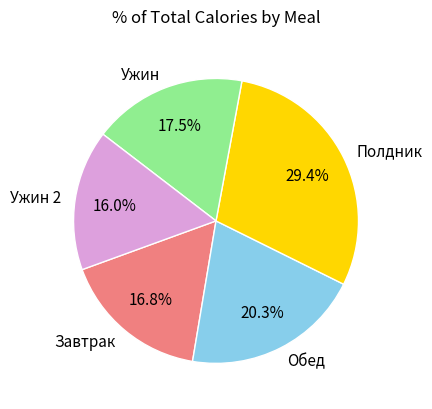

Is Завтрак the majority of the pie?

No